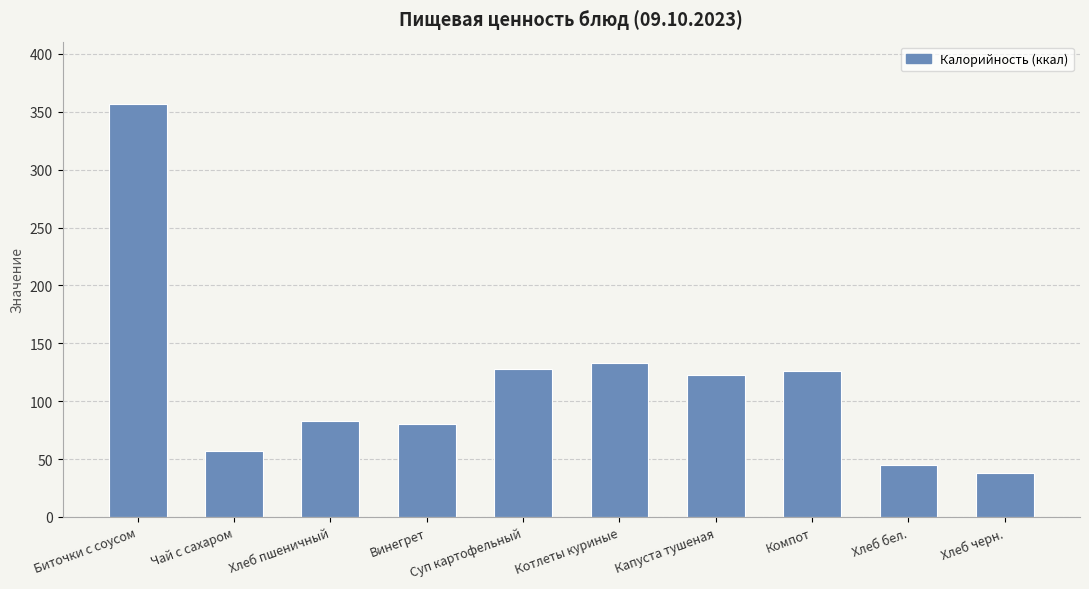

Are the bars grouped side by side (vs. stacked)?

No